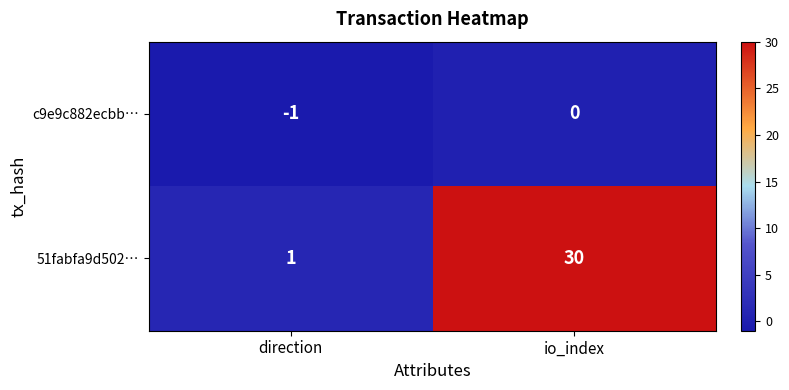

Where is c9e9c882ecbb… nearest to the value 0?

io_index